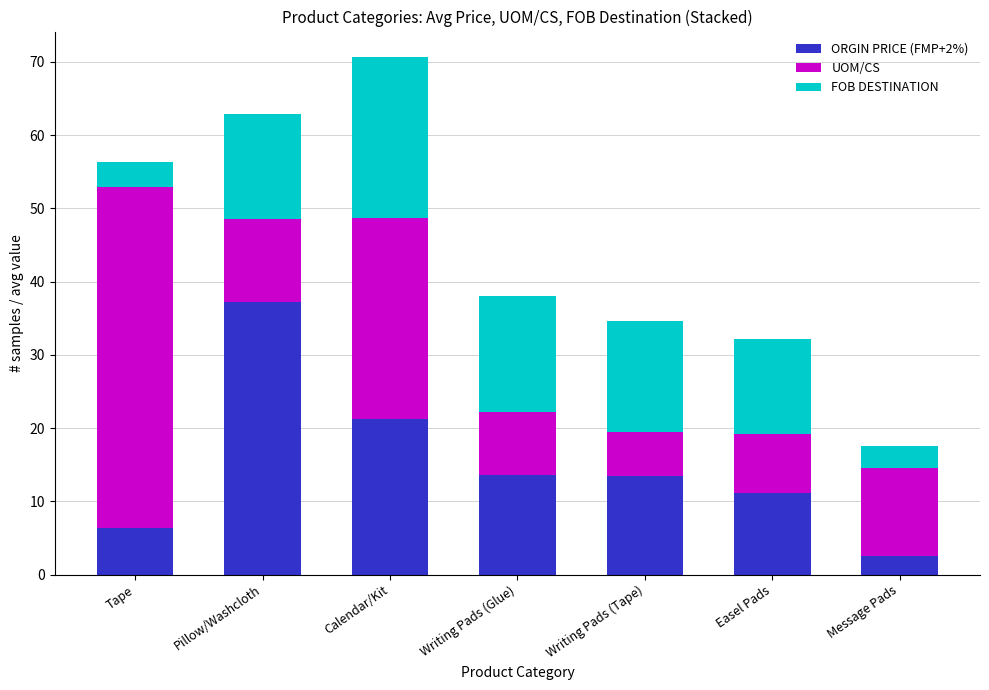

What are all the series names shown in the legend?

ORGIN PRICE (FMP+2%), UOM/CS, FOB DESTINATION